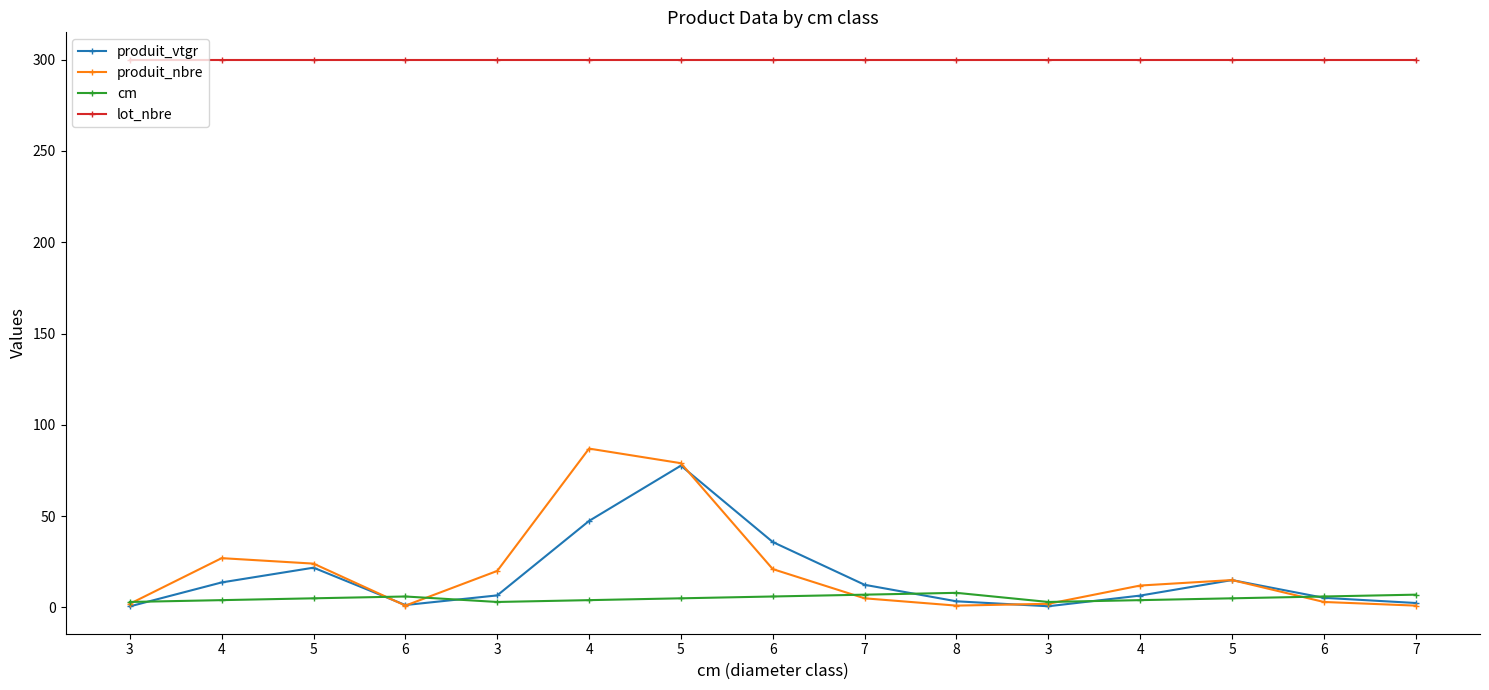

Where is the first local maximum for produit_vtgr?

5